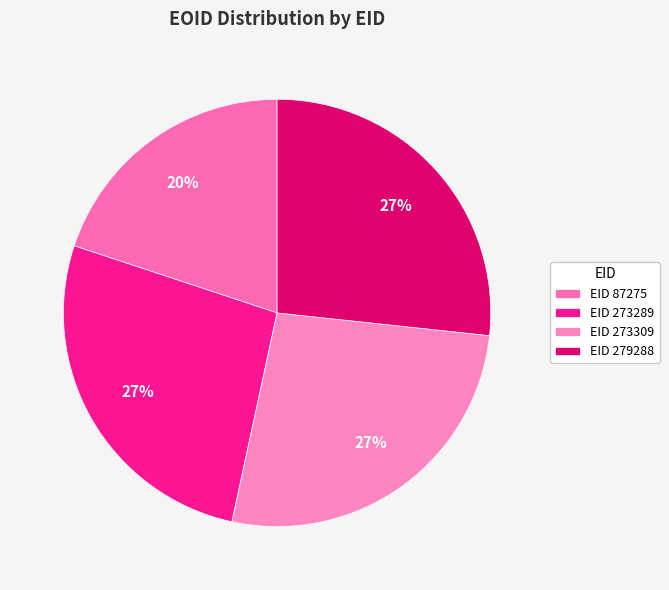

How many segments does this pie chart have?

4